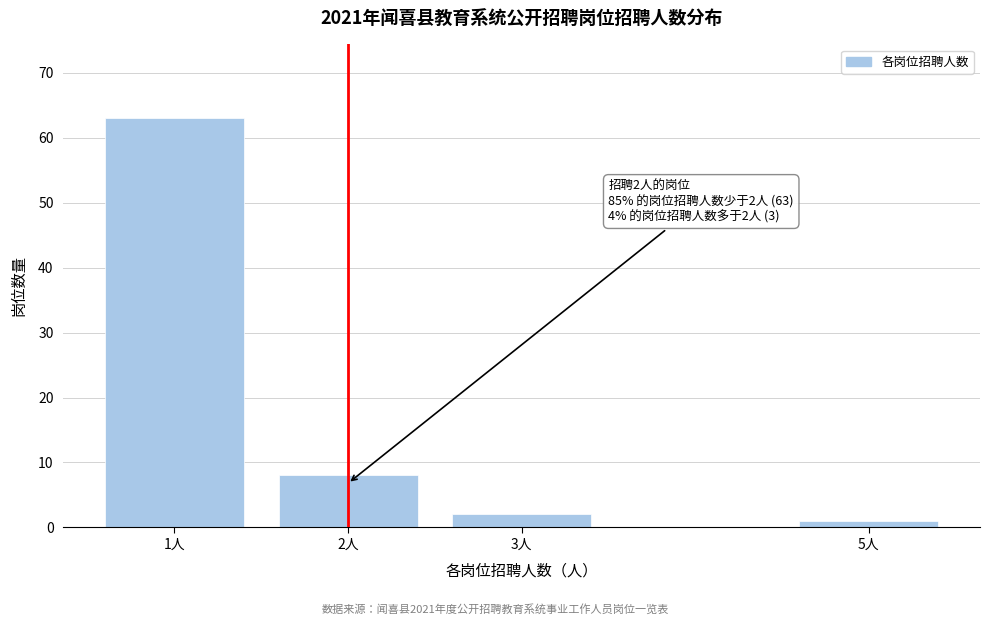

Reading left to right, transcribe all the data shown in this chart.

63	8	2	1